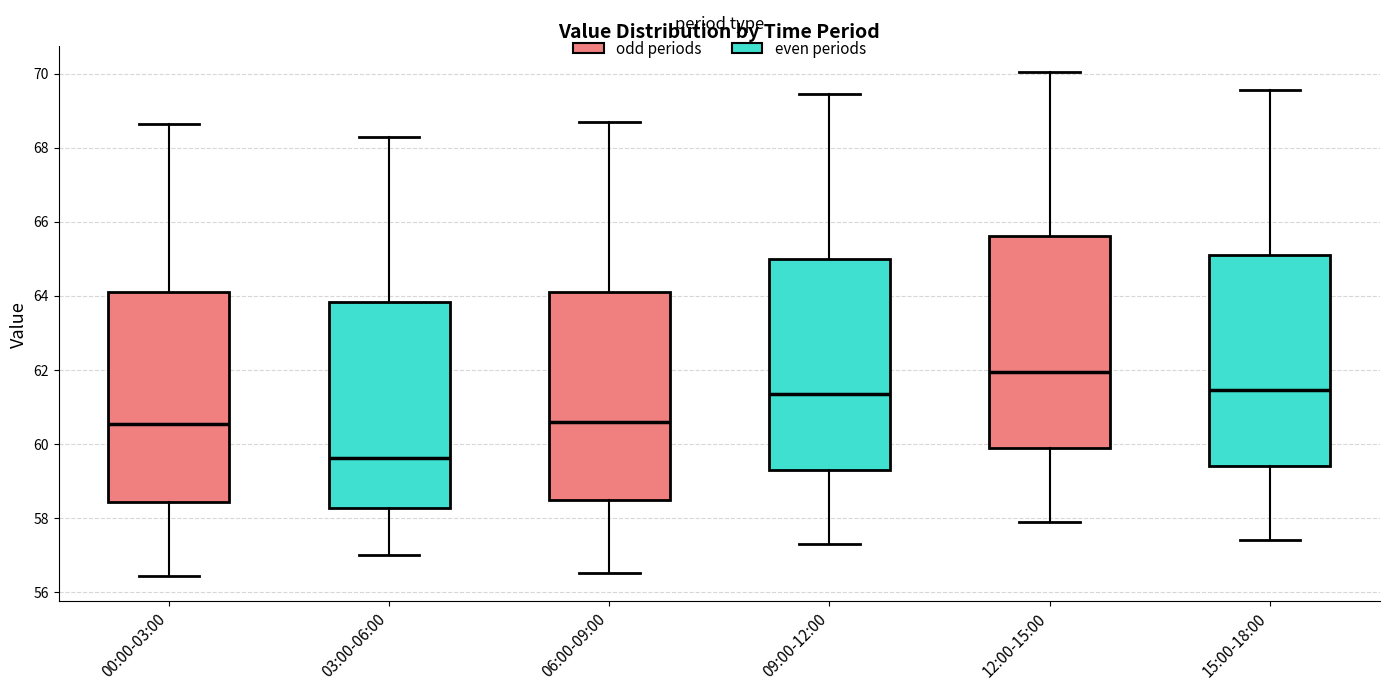

Reading left to right, read every box against the y-axis: the position of its median line, the range the box covers, and the ends of its whiskers. The values are not printed on the chart, so give them approximately, as read against the axis.

00:00-03:00: median 60.6, box 58.4 to 64.2, whiskers 56.4 to 68.6
03:00-06:00: median 59.6, box 58.2 to 63.8, whiskers 57.0 to 68.4
06:00-09:00: median 60.6, box 58.4 to 64.2, whiskers 56.6 to 68.8
09:00-12:00: median 61.4, box 59.4 to 65.0, whiskers 57.4 to 69.4
12:00-15:00: median 62.0, box 60.0 to 65.6, whiskers 58.0 to 70.0
15:00-18:00: median 61.4, box 59.4 to 65.2, whiskers 57.4 to 69.6